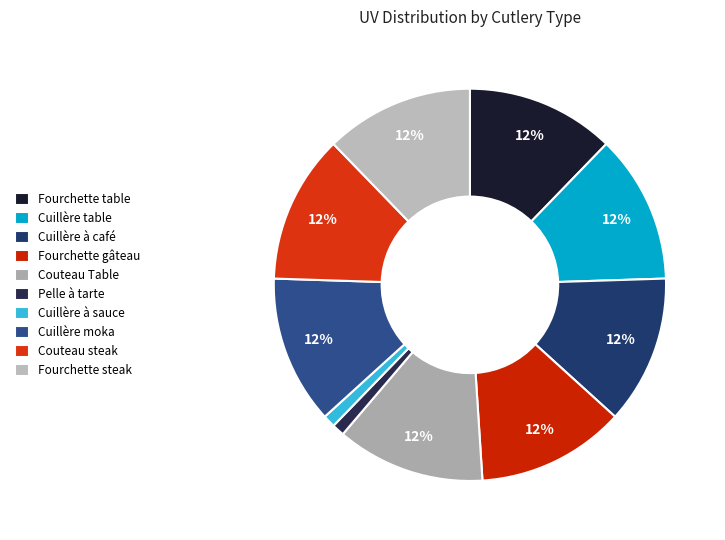

Count the number of slices in the pie.

10